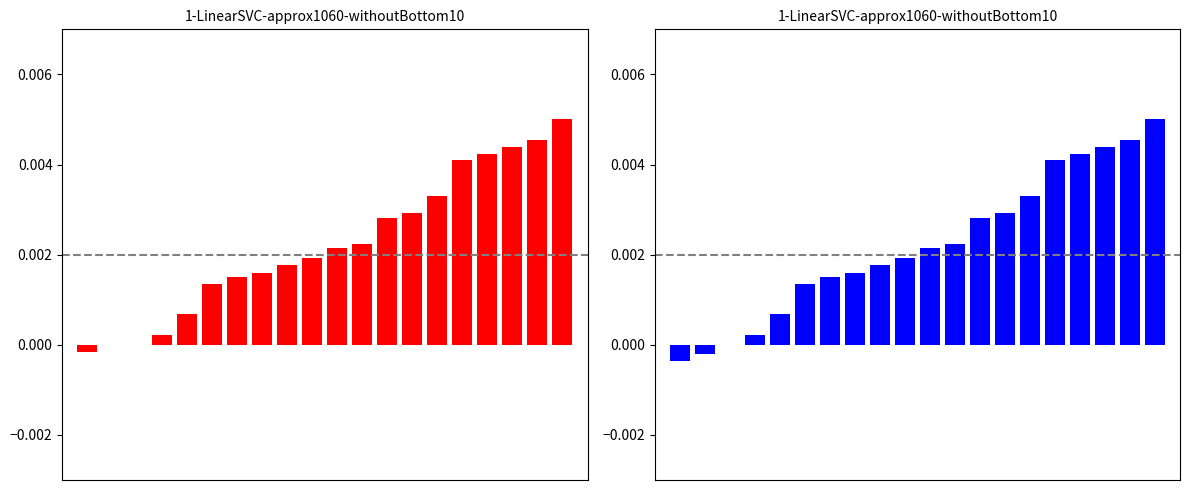

Which label corresponds to the largest value in the chart?

19